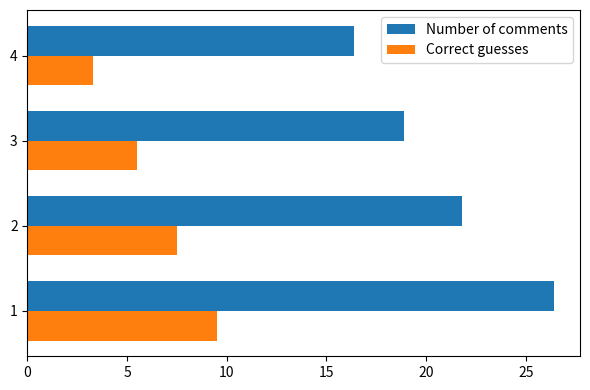

Which series has the largest range (max minus min)?

Number of comments